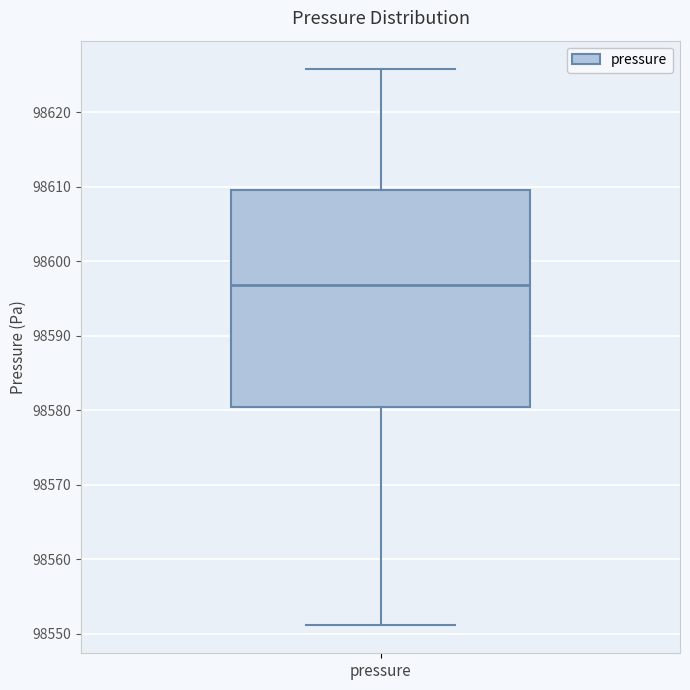

Read this box plot against the y-axis: the position of the median line, the range covered by the box, and the ends of both whiskers. The values are not printed on the chart, so give them approximately, as read against the axis.

median 98597, box 98580 to 98610, whiskers 98551 to 98626